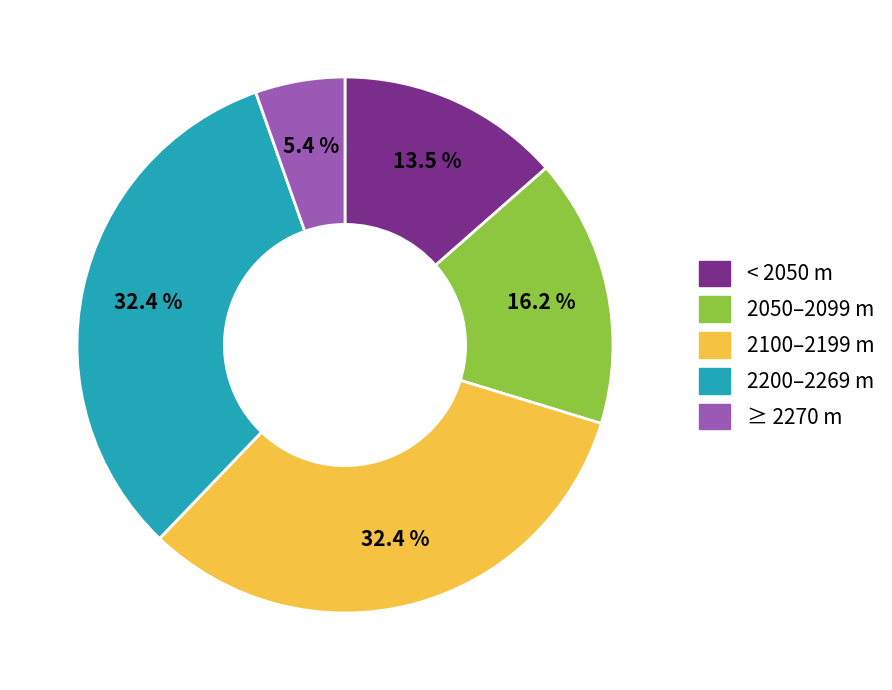

Which category has the smallest portion of the pie?

≥ 2270 m